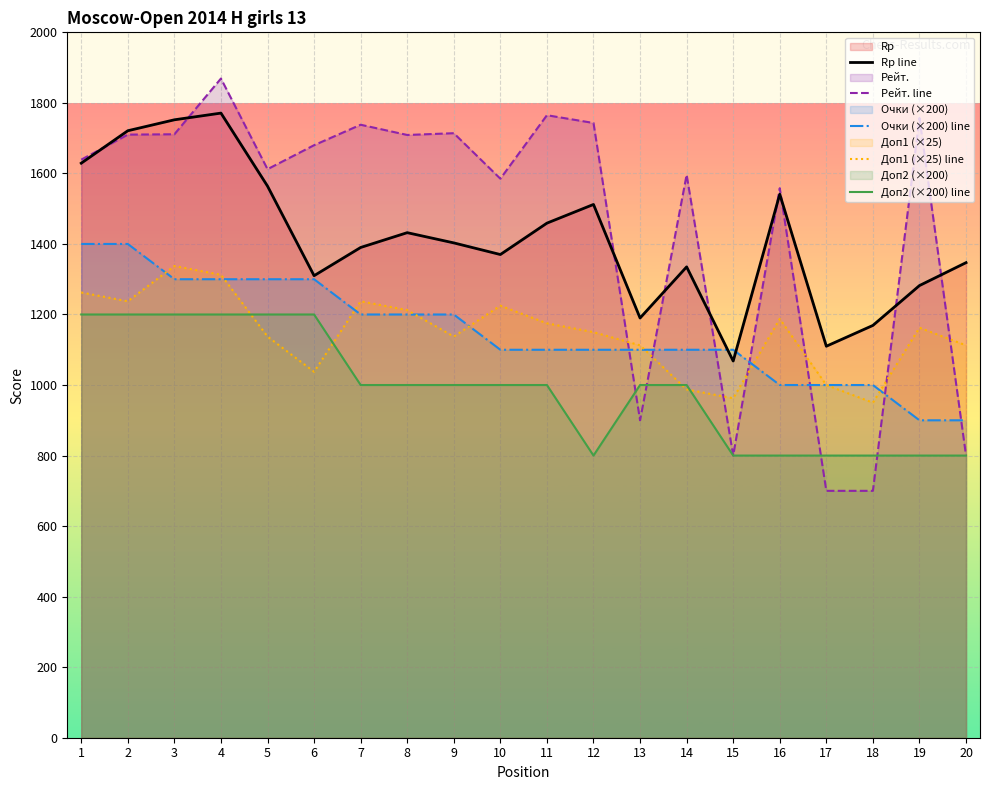

Which category has the lowest value in the Доп1 (×25) line series?

18